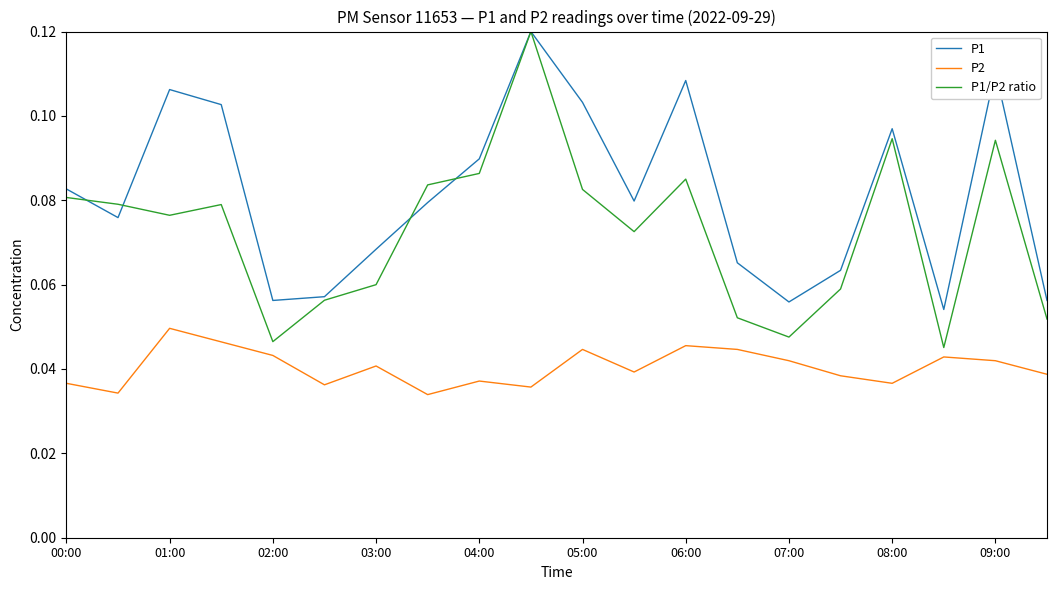

True or false: P2 and P1 intersect in this chart.

False